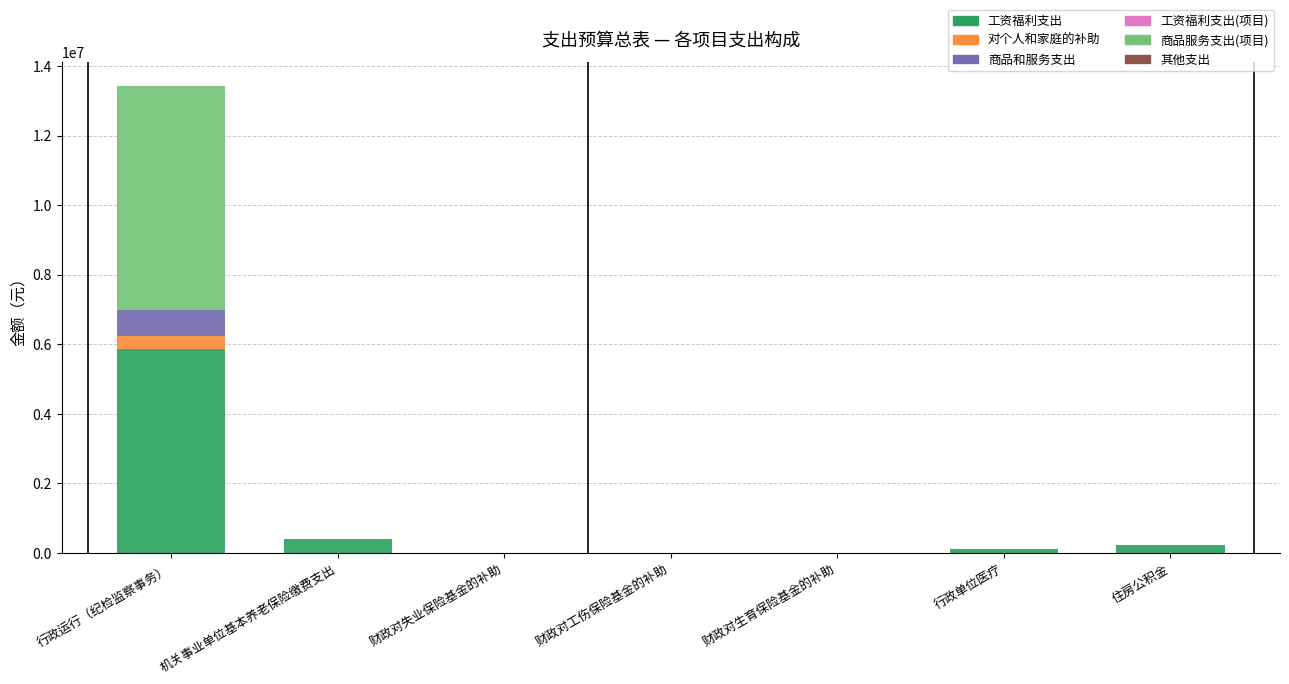

At which label is 工资福利支出 closest to 2930106?

机关事业单位基本养老保险缴费支出